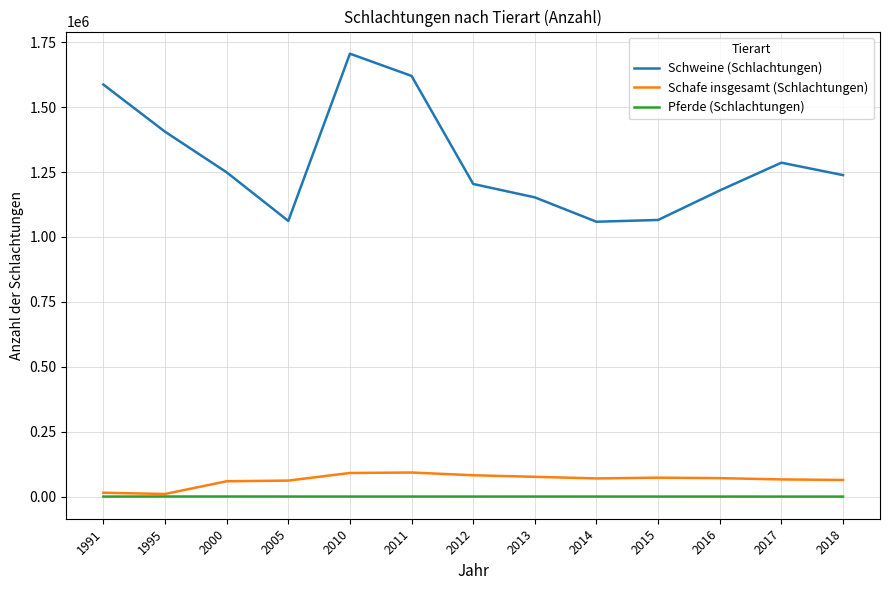

True or false: Pferde (Schlachtungen) and Schweine (Schlachtungen) intersect in this chart.

False